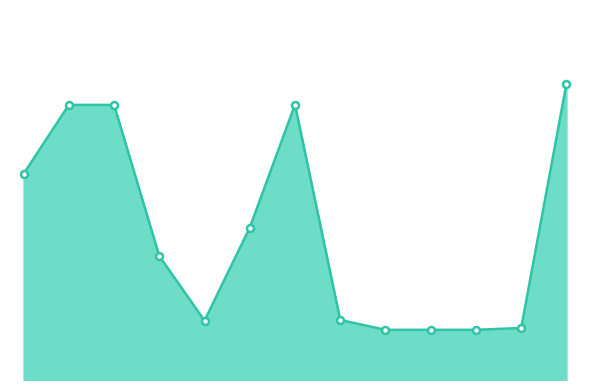

Reading left to right, extract all data points from this chart.

348100	464710	464710	209480	100200	257400	465100	101420	84770	84770	84770	87848	500000